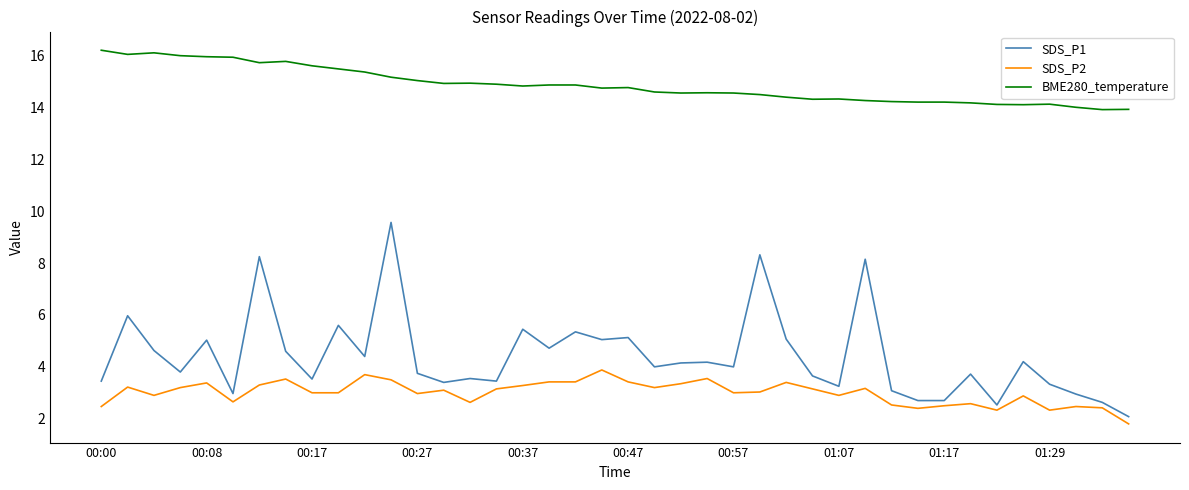

Which series has the largest range (max minus min)?

SDS_P1